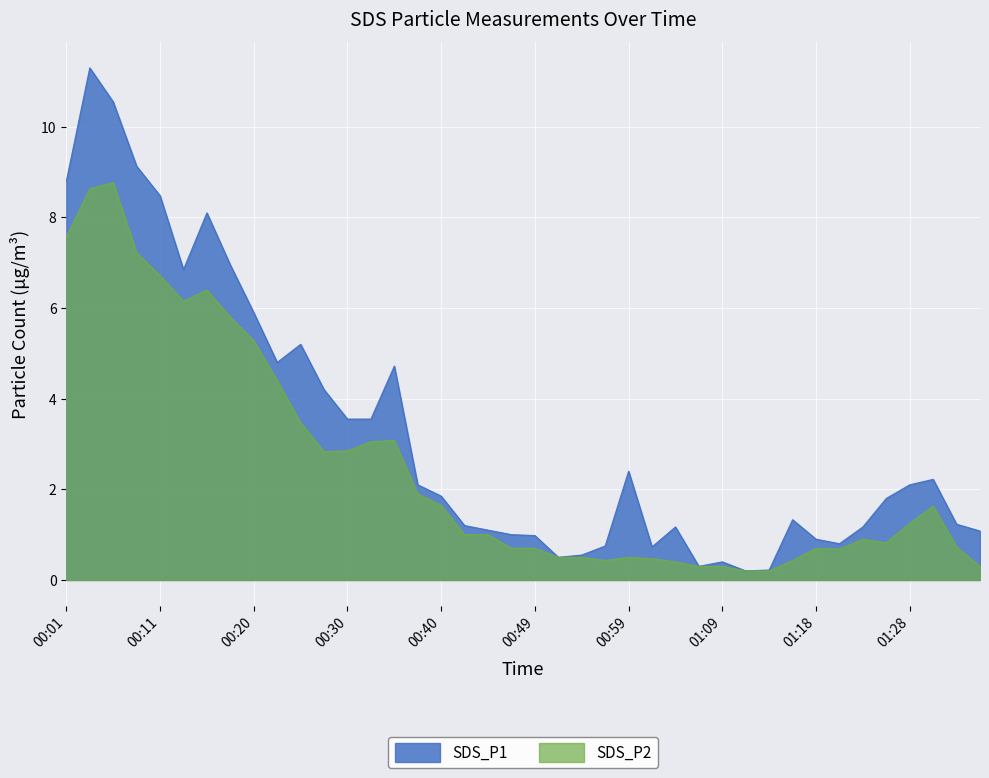

Does the chart display data point markers on the line(s)?

No